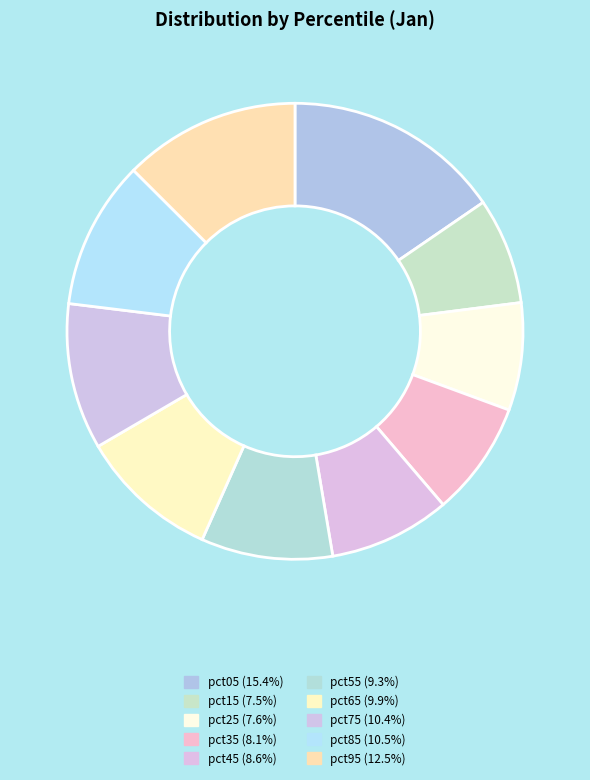

What is the largest slice in the pie chart?

pct05